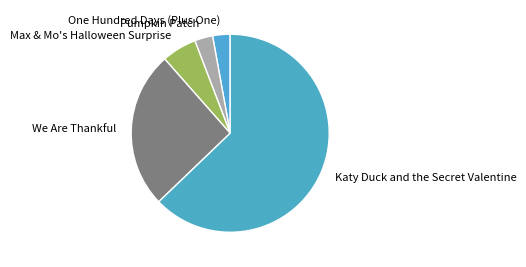

Approximately how many times larger is the value at Katy Duck and the Secret Valentine compared to One Hundred Days (Plus One)?

22.0